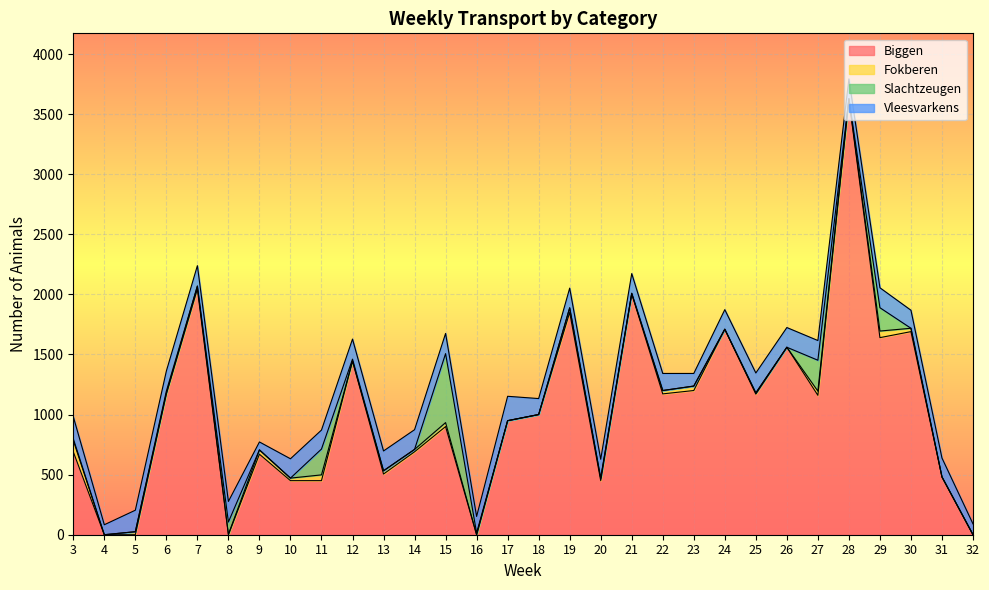

What is the difference between the maximum and second lowest values in the Vleesvarkens series?

120